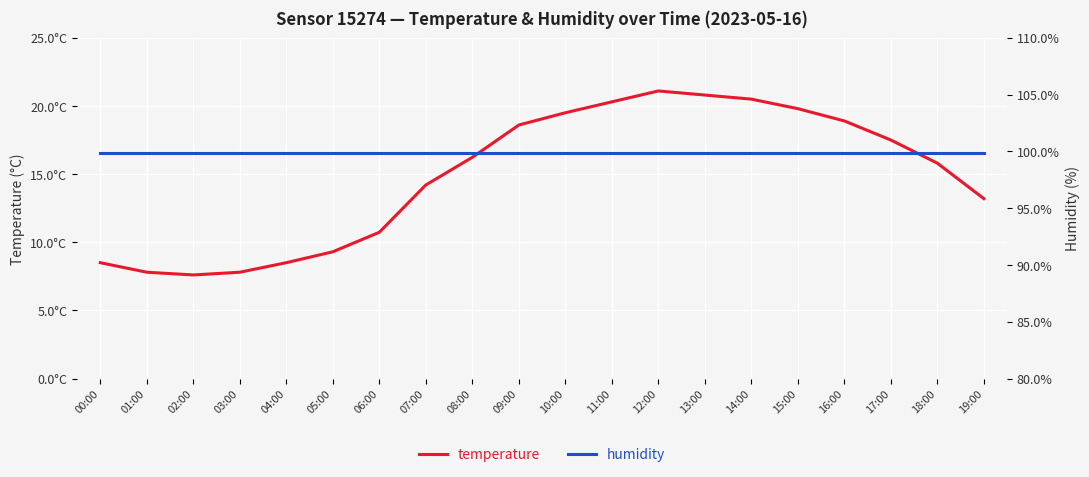

List the series in order of their peak value, highest first.

humidity, temperature